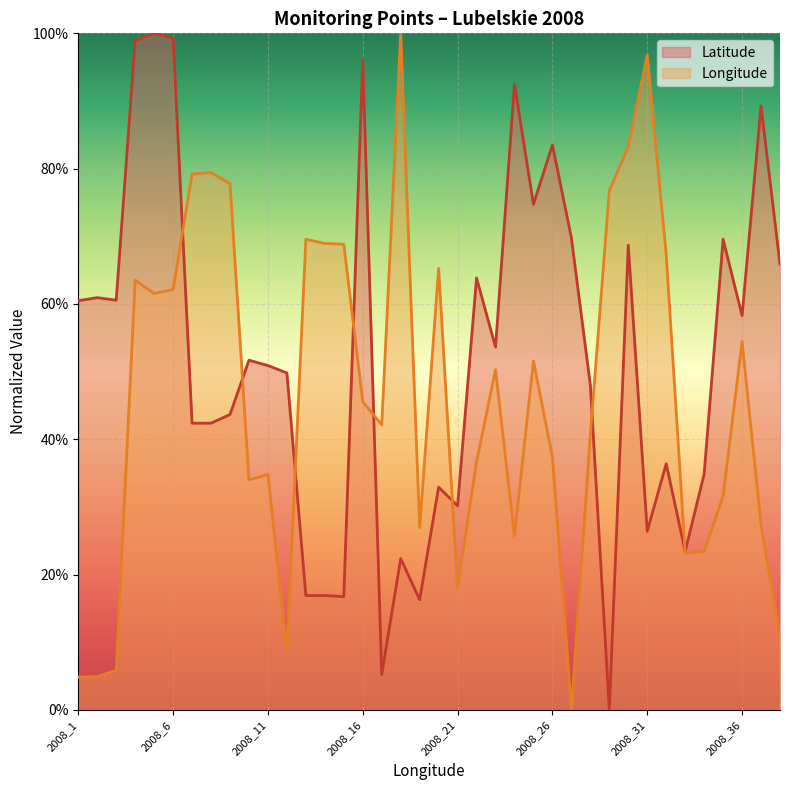

List the series in order of their overall mean, lowest first.

Longitude, Latitude